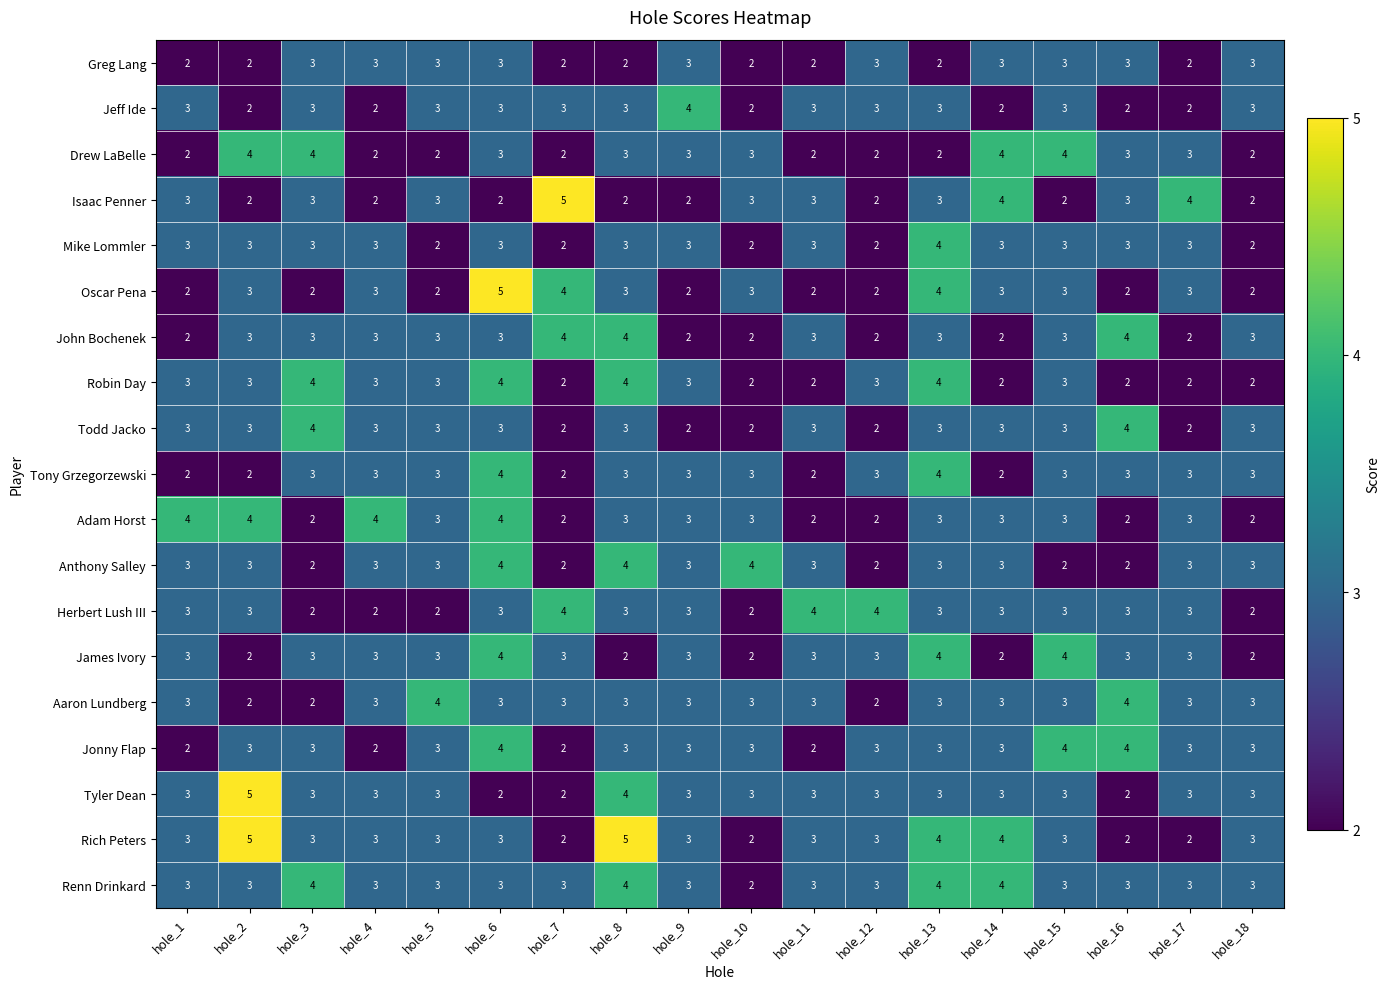

What is the spread (max minus min) of values at hole_12?

2